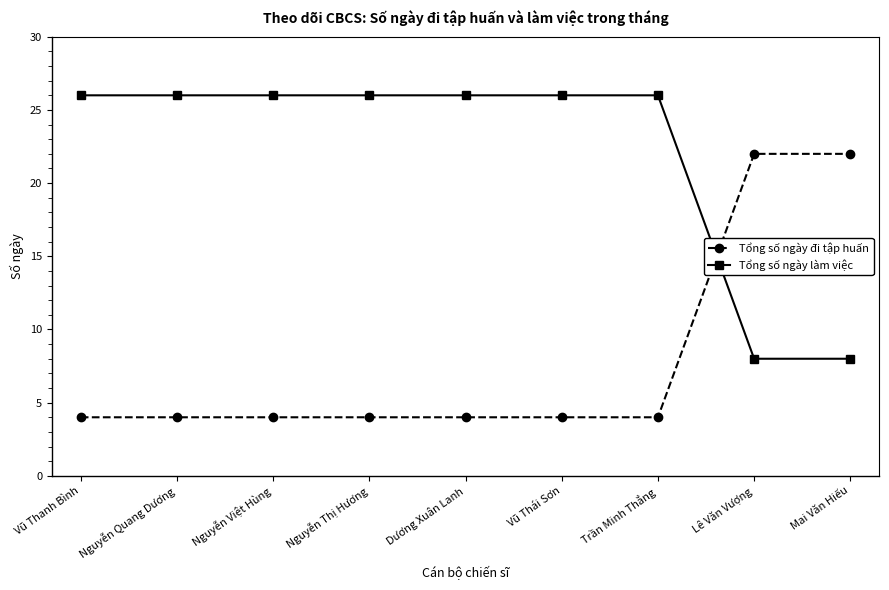

What is the difference between the maximum and minimum values in the Tổng số ngày đi tập huấn series?

18